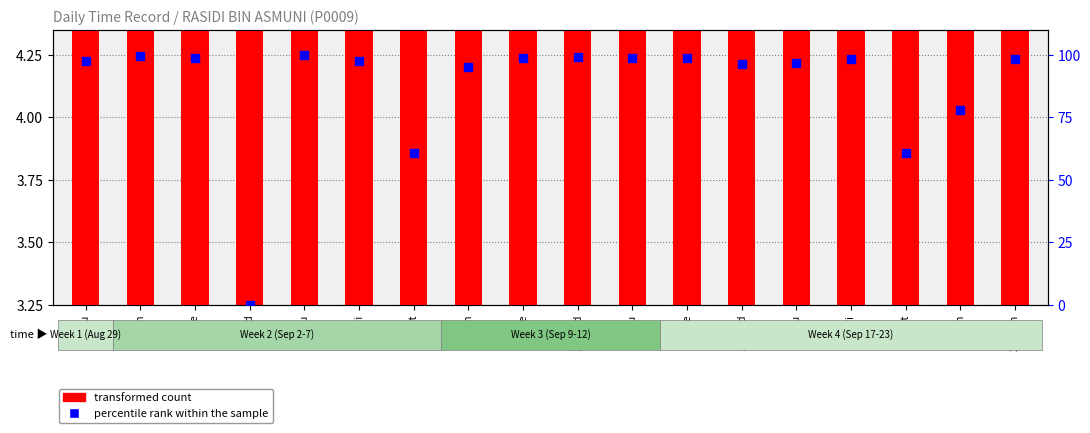

Which series has the widest spread of Y values?

percentile rank within the sample